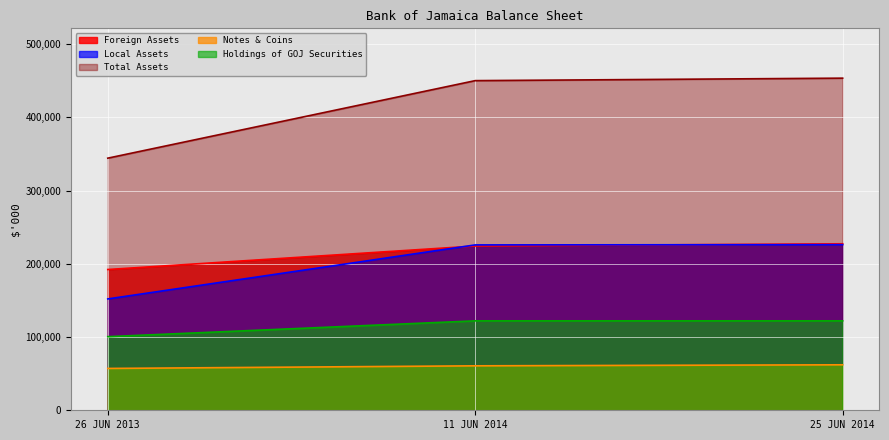

Reading left to right, extract all data points from this chart.

Foreign Assets: 26 JUN 2013=192192678	11 JUN 2014=224290224	25 JUN 2014=227326311
Local Assets: 26 JUN 2013=152034085	11 JUN 2014=225788126	25 JUN 2014=226135893
Total Assets: 26 JUN 2013=344226763	11 JUN 2014=450078350	25 JUN 2014=453462204
Notes & Coins: 26 JUN 2013=57120558	11 JUN 2014=60690469	25 JUN 2014=62094243
Holdings of GOJ Securities: 26 JUN 2013=100514673	11 JUN 2014=122100046	25 JUN 2014=122100487